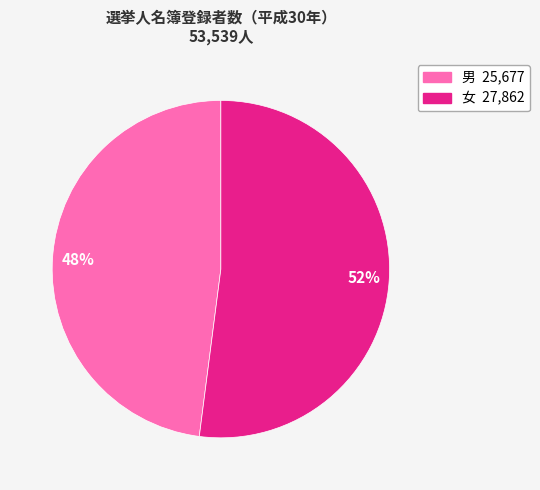

Count the number of slices in the pie.

2